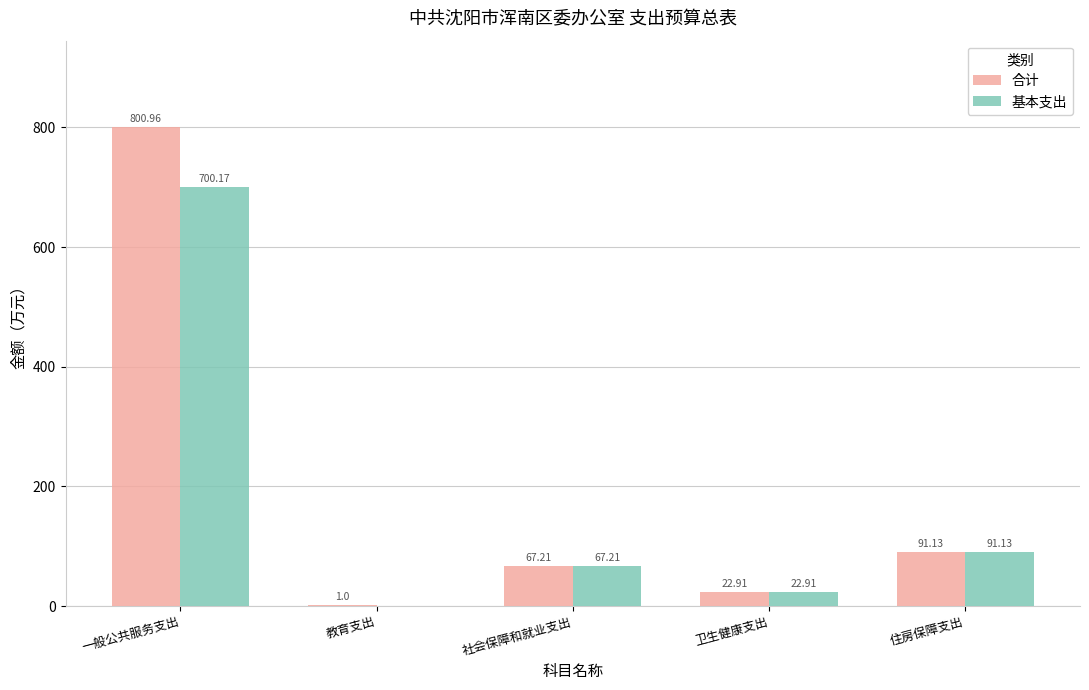

Is it true that 基本支出 equals -392.1 at 教育支出?

False